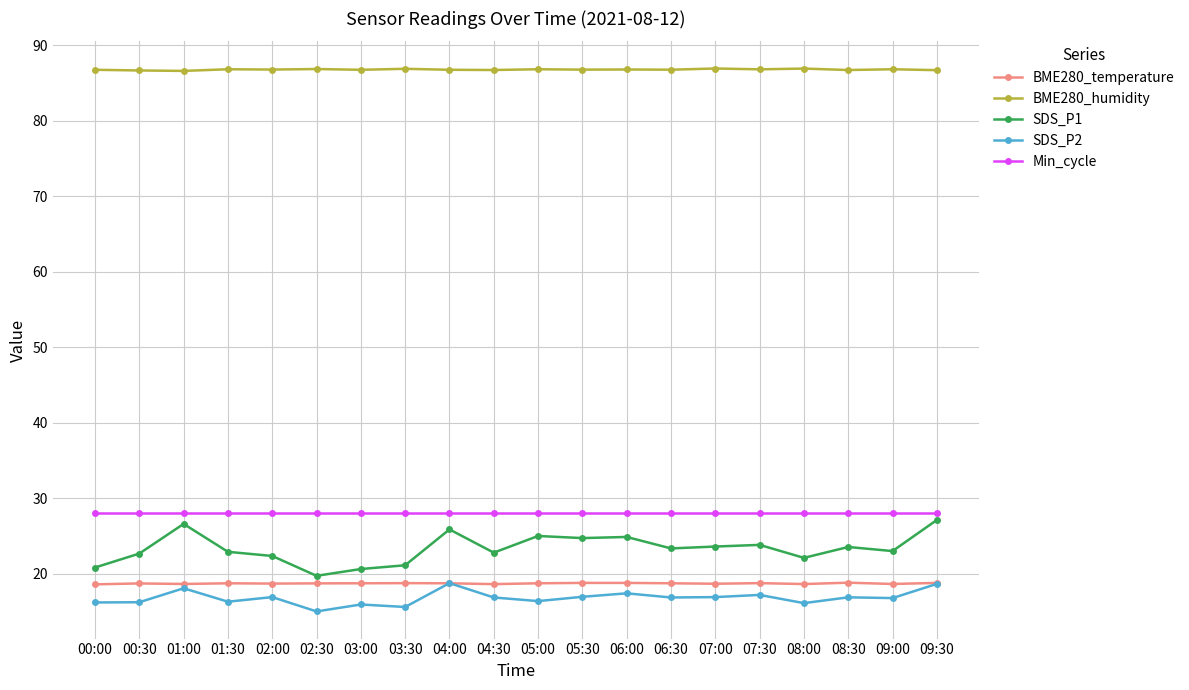

What is the difference between the SDS_P1 values at 09:00 and 04:00?

2.9